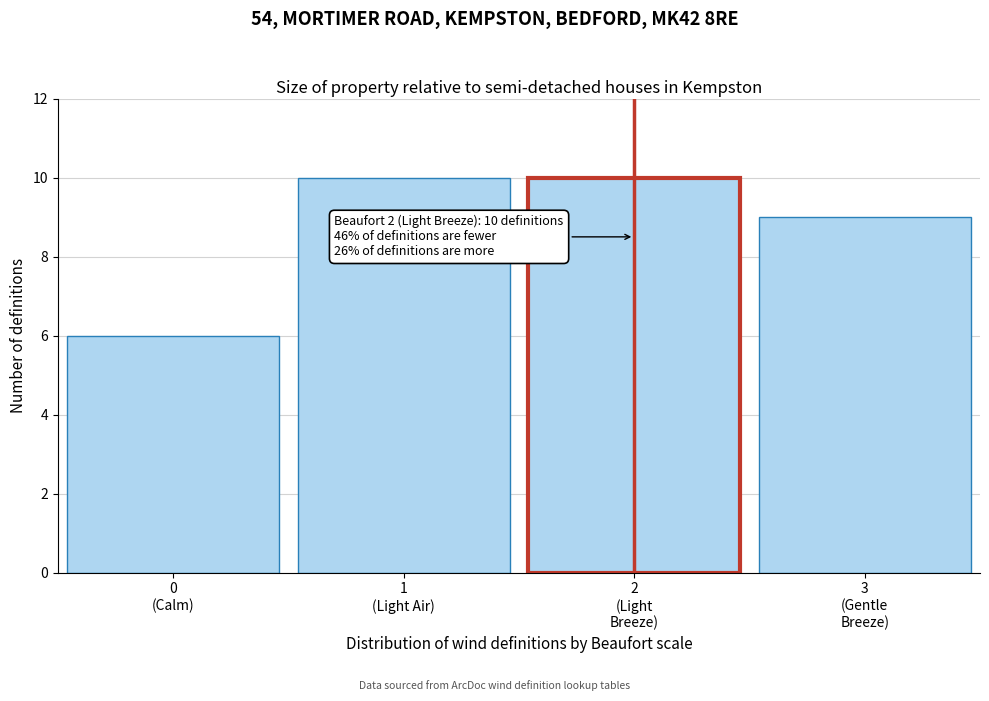

Reading right to left, transcribe all the data shown in this chart.

9	10	10	6